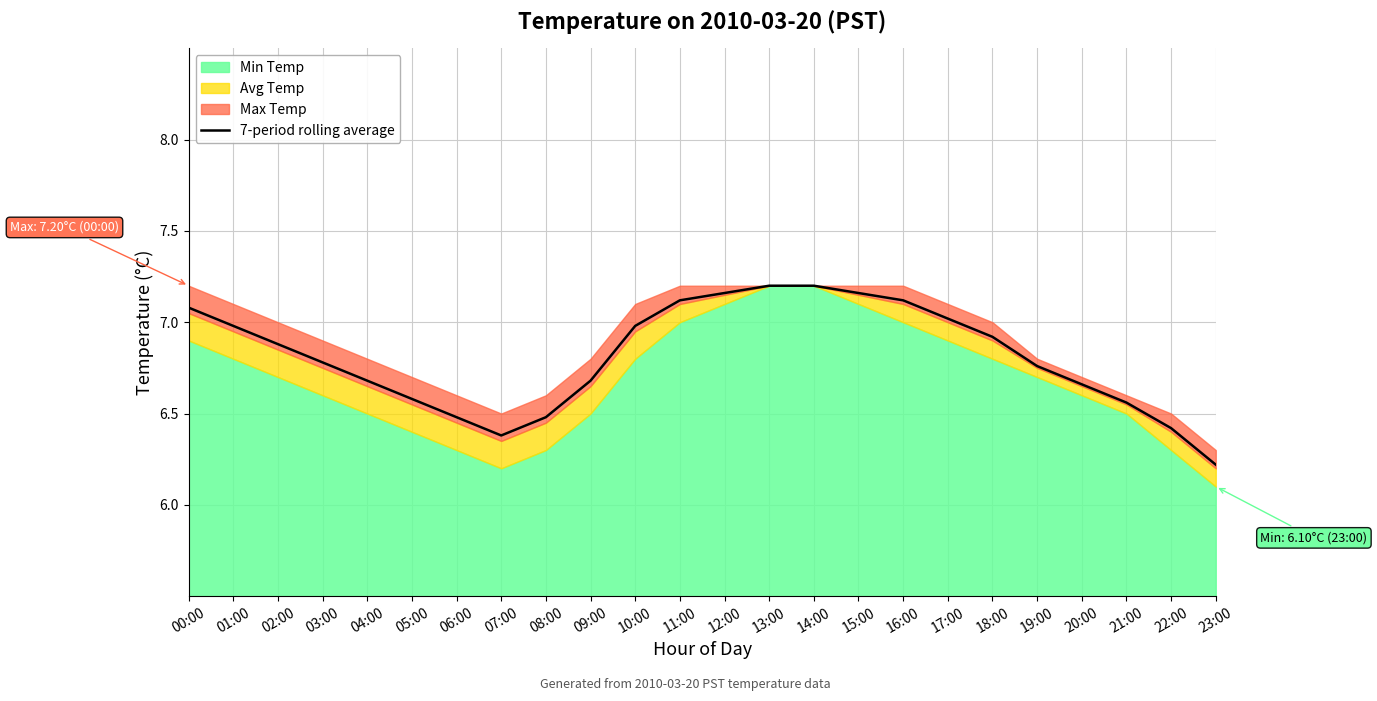

True or false: the data shows 6.7 at 09:00.

True